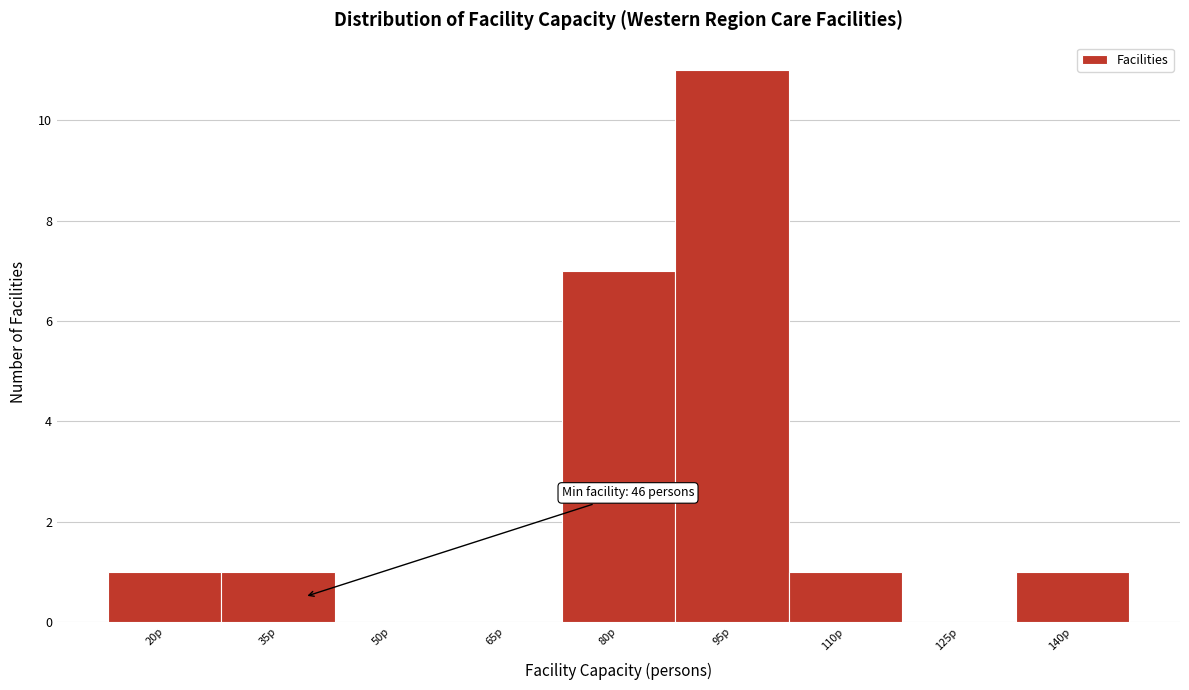

Reading right to left, extract all data points from this chart.

140p=1	125p=0	110p=1	95p=11	80p=7	65p=0	50p=0	35p=1	20p=1